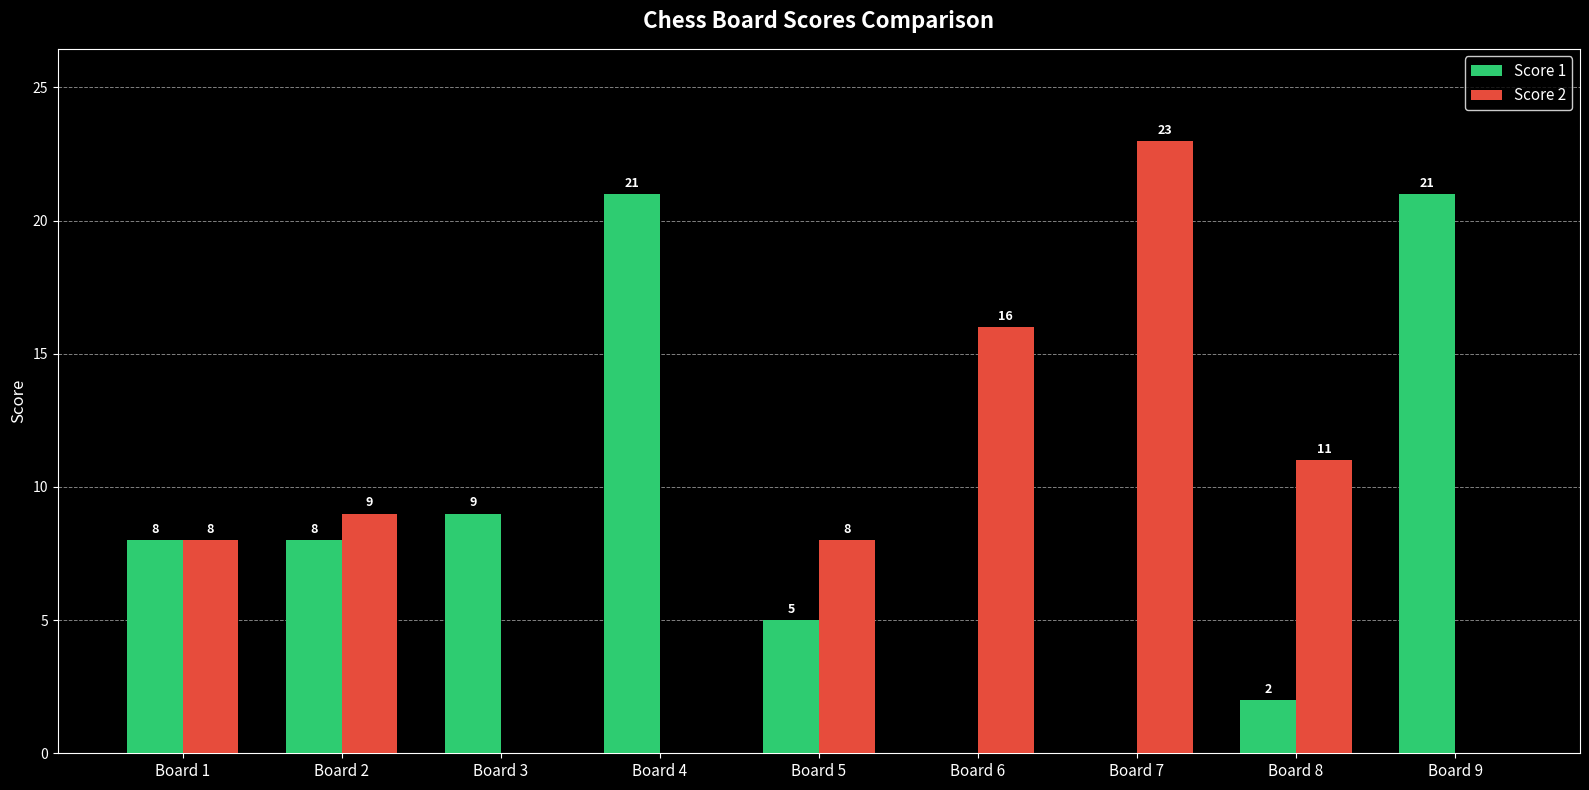

Is the value of Score 1 at Board 8 greater than the value of Score 2 at Board 7?

No